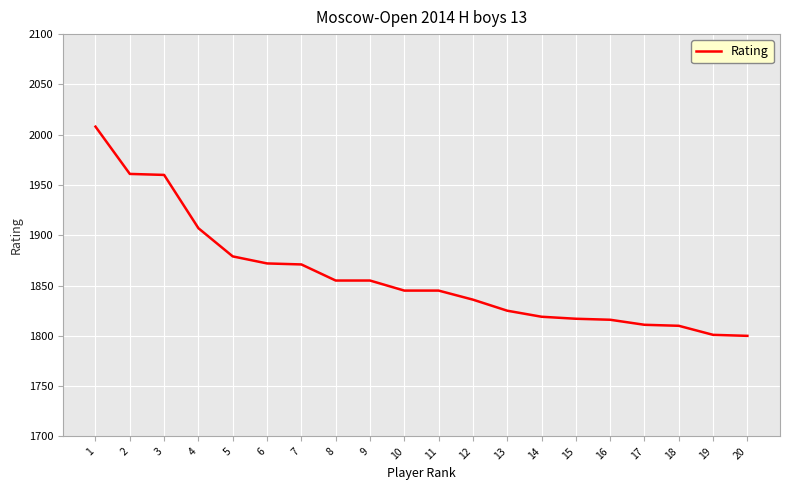

Between 14 and 3, which is larger?

3